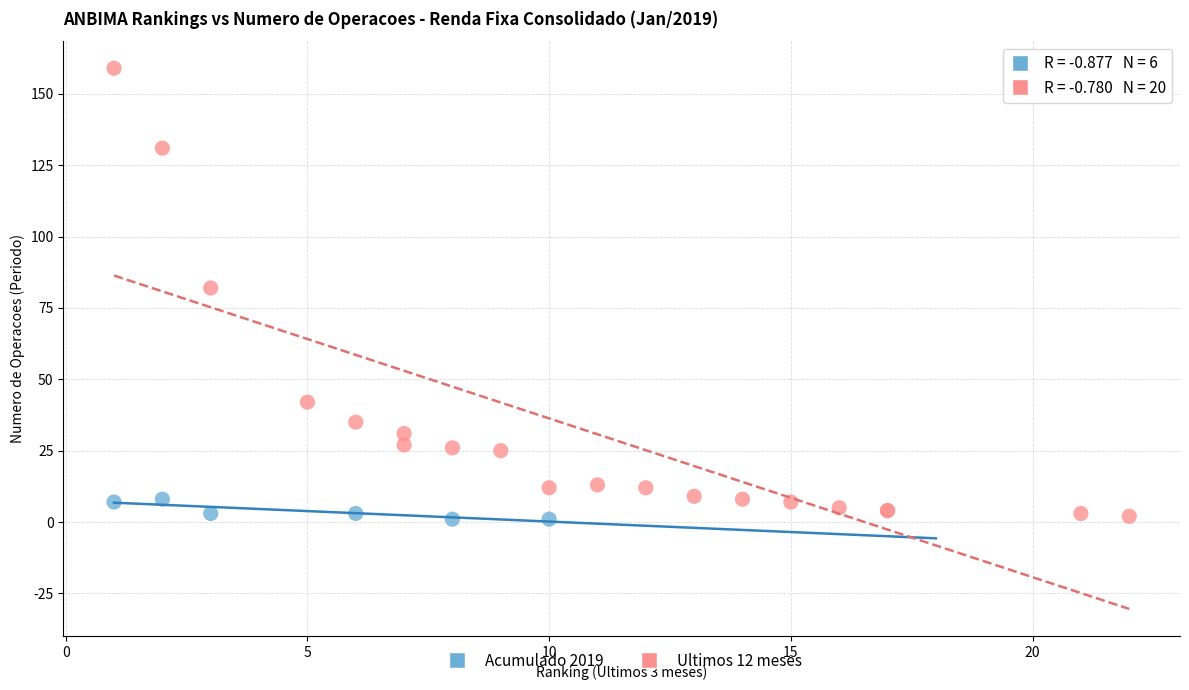

Which series has the widest spread of Y values?

Ultimos 12 meses